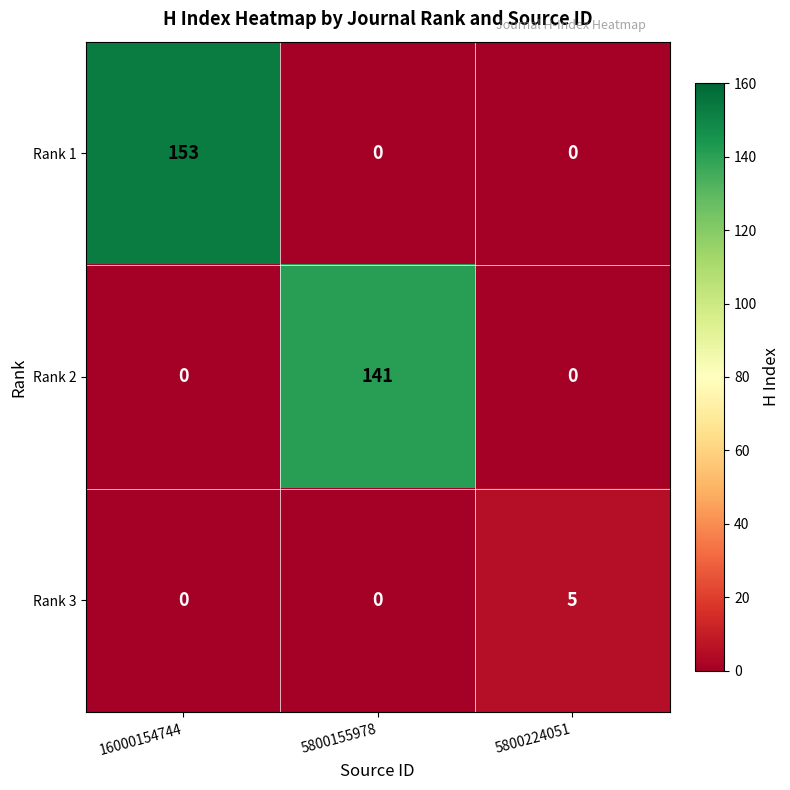

Which series has the largest total across all categories?

Rank 1